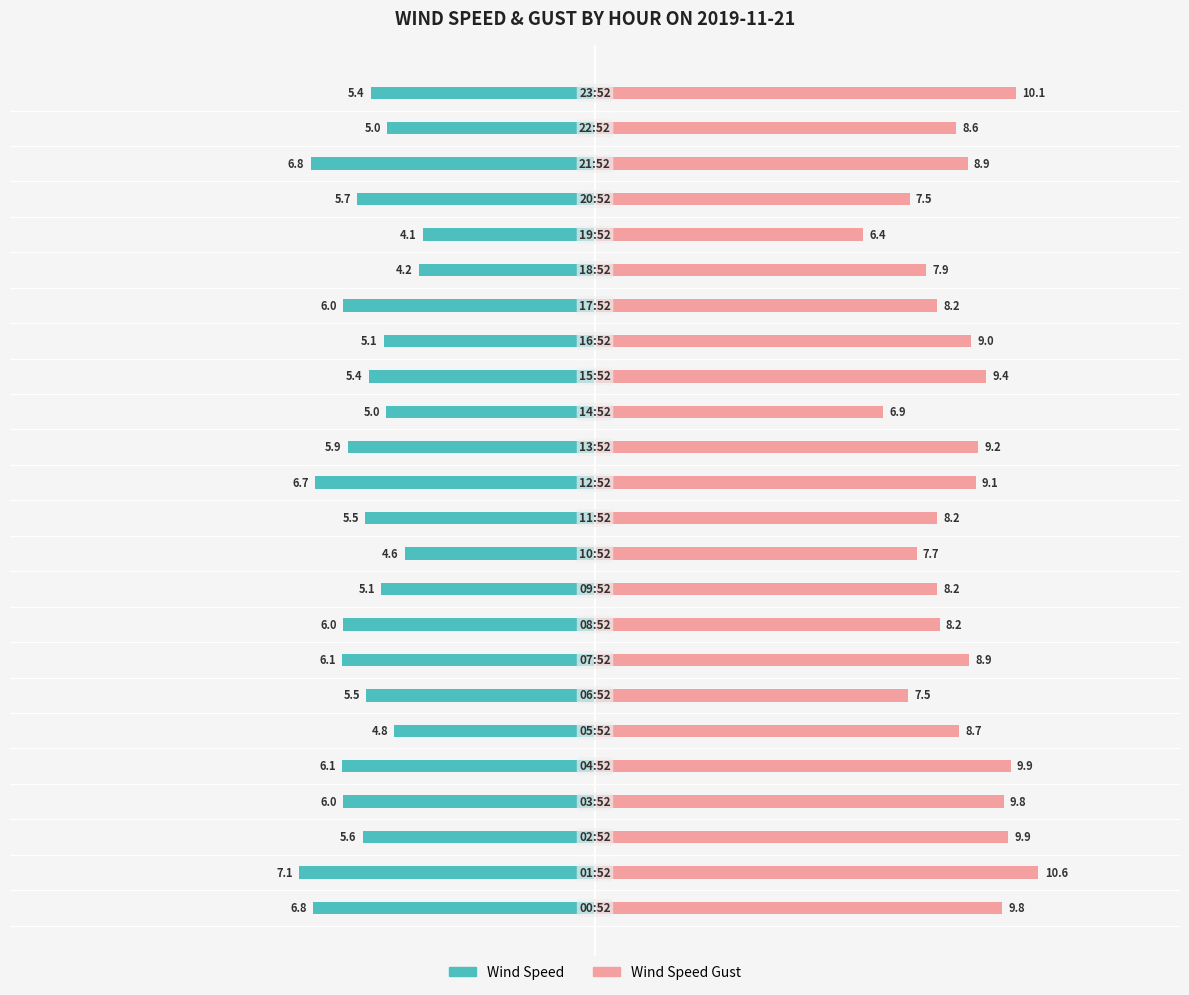

What value does the WIND_SPEED series have at 18?

-4.2